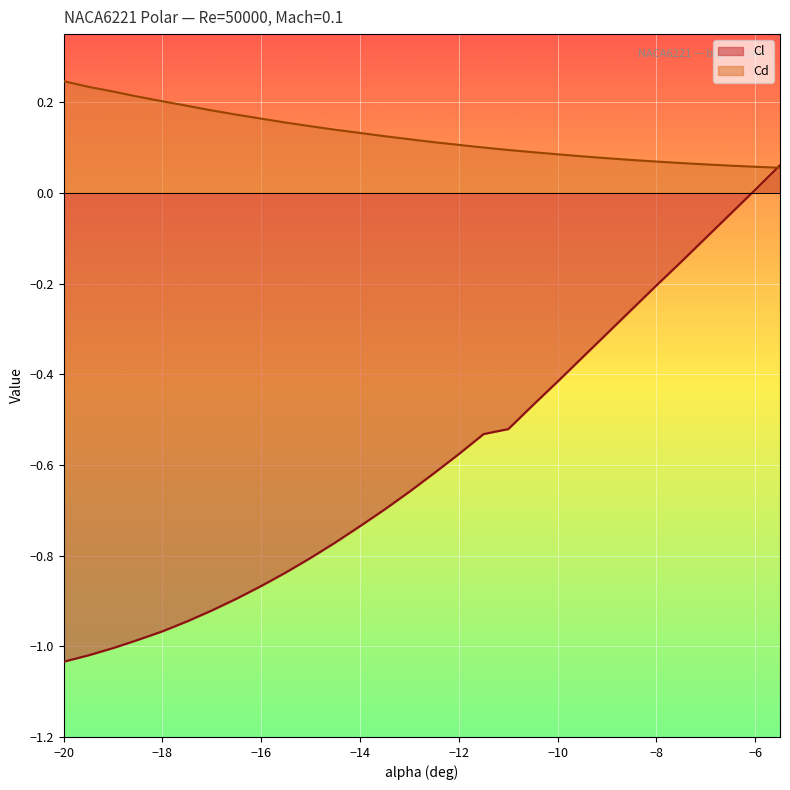

Is the value of Cl at −16 greater than the value of Cd at −16?

No